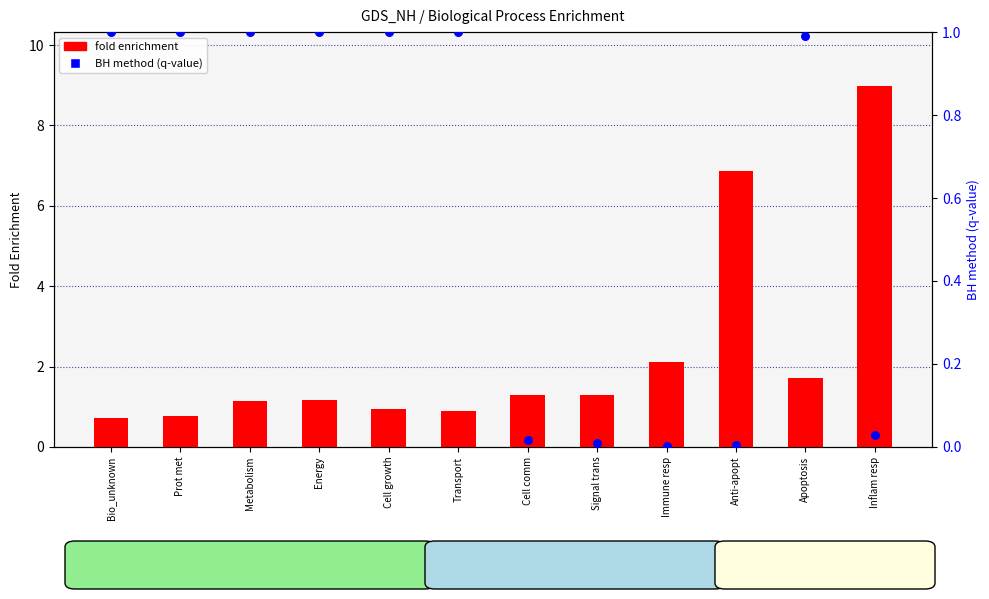

At which category is the sum across all series the highest?

Inflam resp